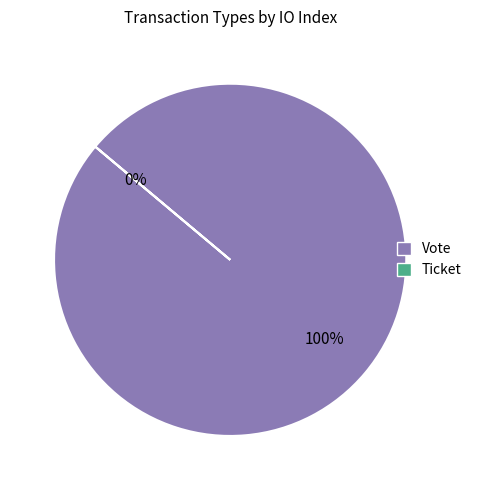

Is Ticket the majority of the pie?

No